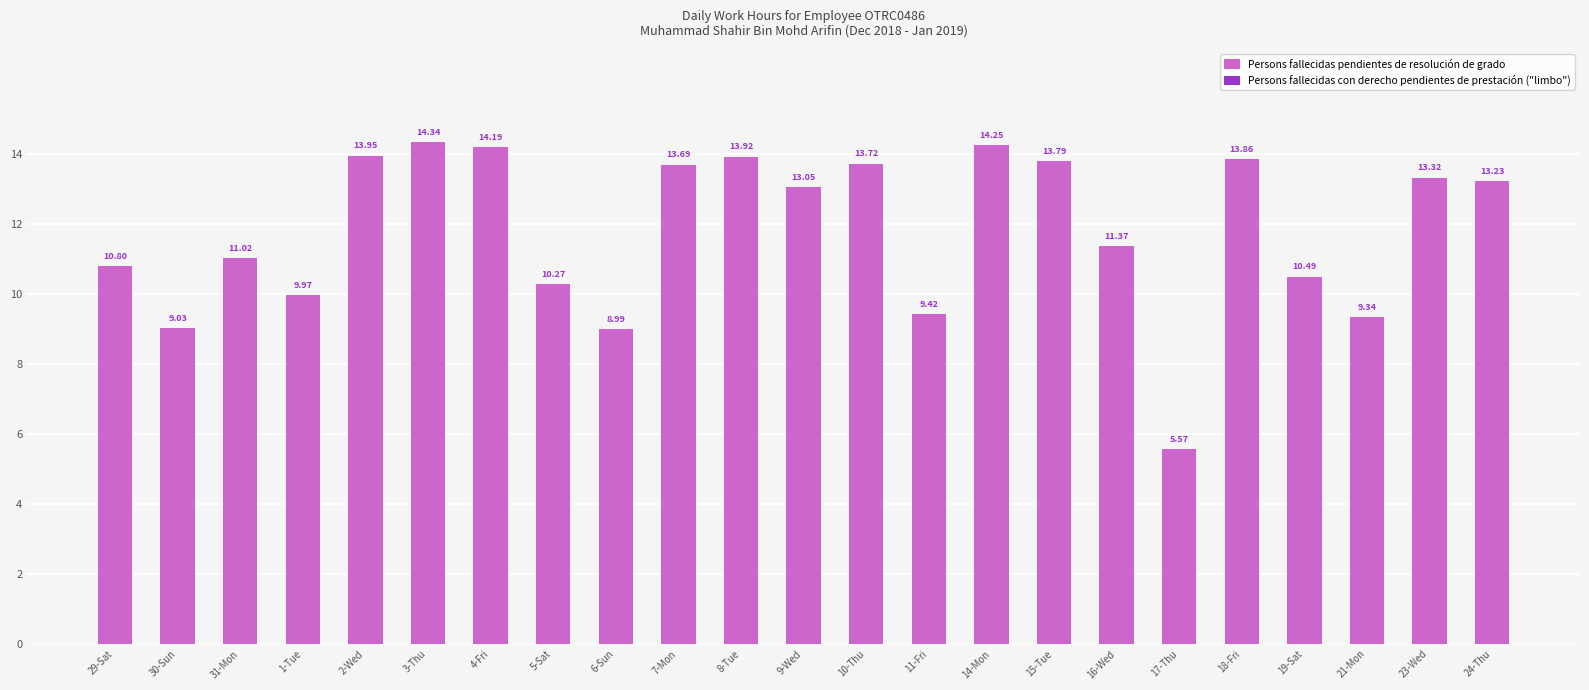

List the labels in order of value, smallest first.

17-Thu, 6-Sun, 30-Sun, 21-Mon, 11-Fri, 1-Tue, 5-Sat, 19-Sat, 29-Sat, 31-Mon, 16-Wed, 9-Wed, 24-Thu, 23-Wed, 7-Mon, 10-Thu, 15-Tue, 18-Fri, 8-Tue, 2-Wed, 4-Fri, 14-Mon, 3-Thu